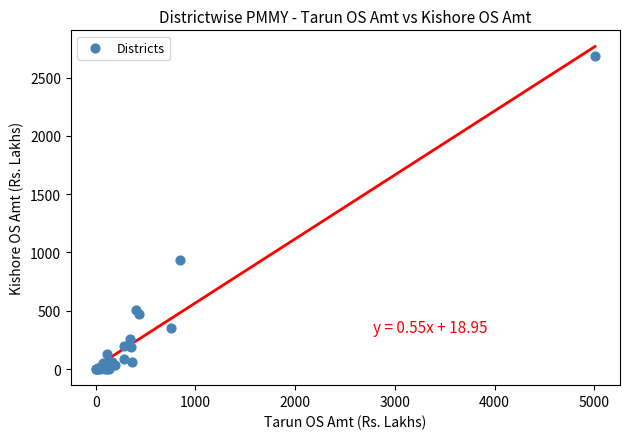

What Y value in the scatter plot is closest to 1344?

932.6